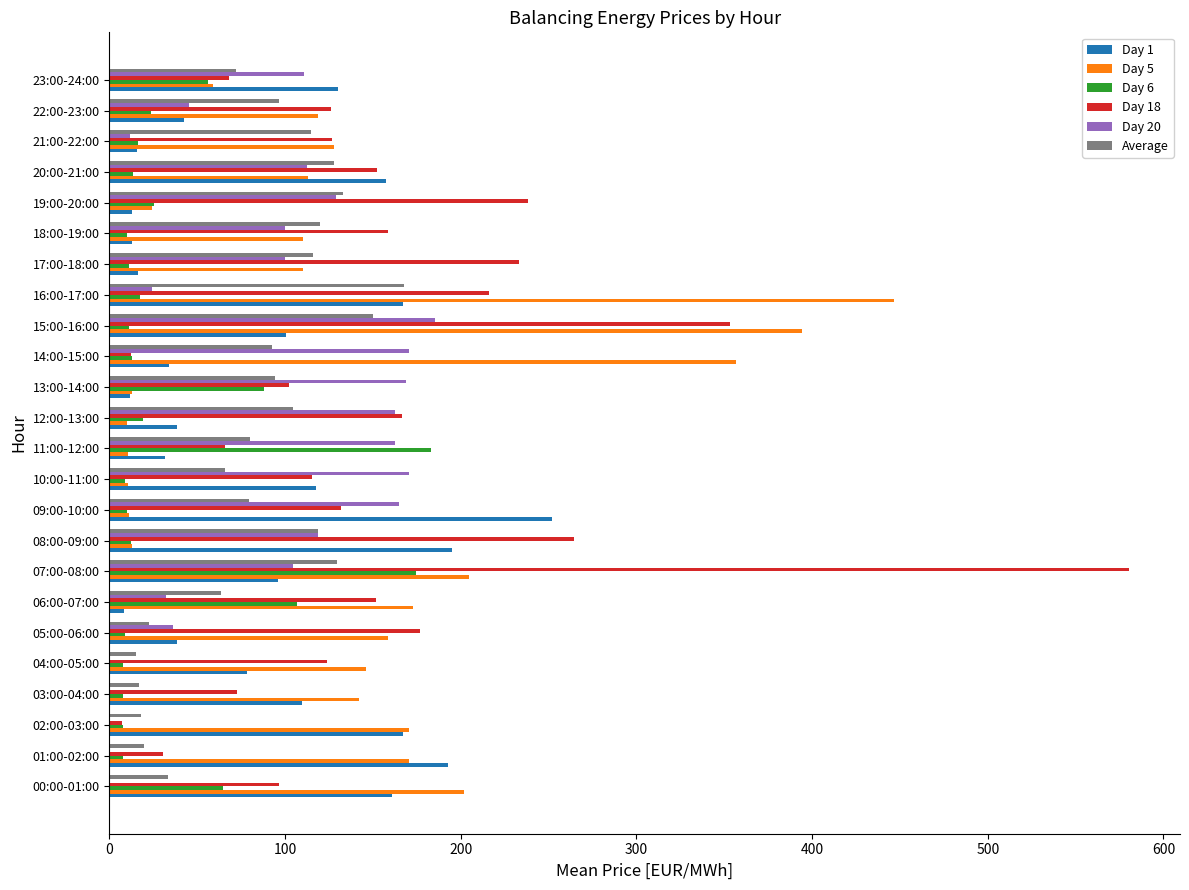

Which category has the highest value across all series?

07:00-08:00